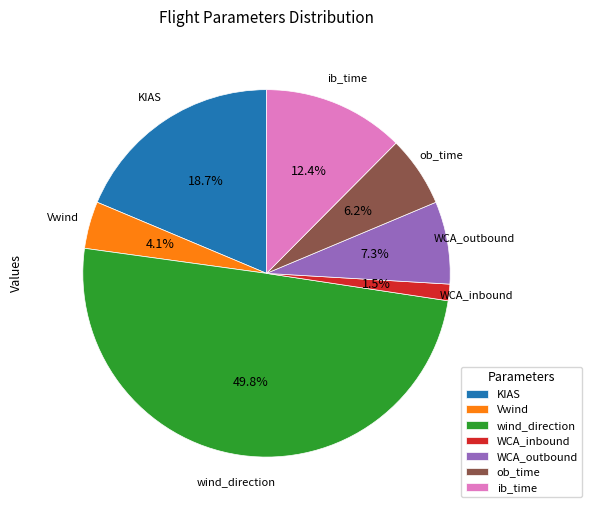

What is the total percentage of wind_direction and Vwind?

53.9%